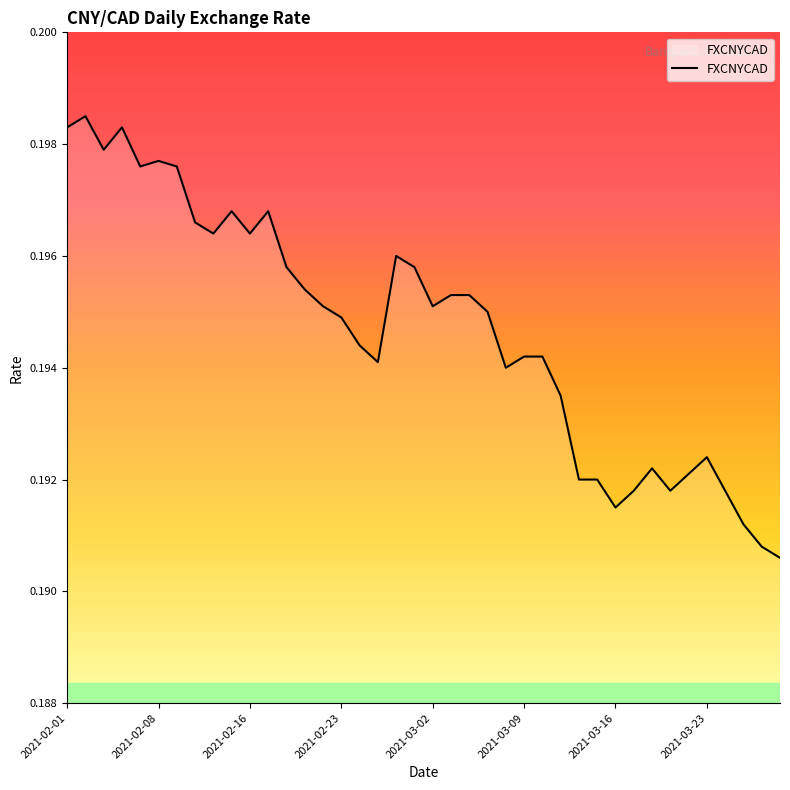

How many lines are shown in the chart?

1